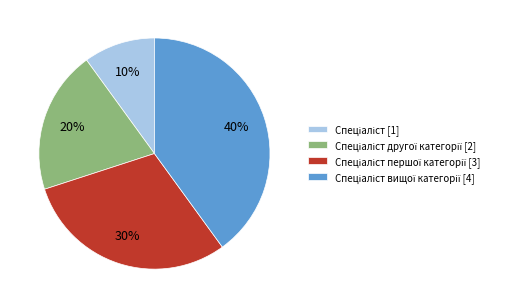

Does any single category account for the majority?

No